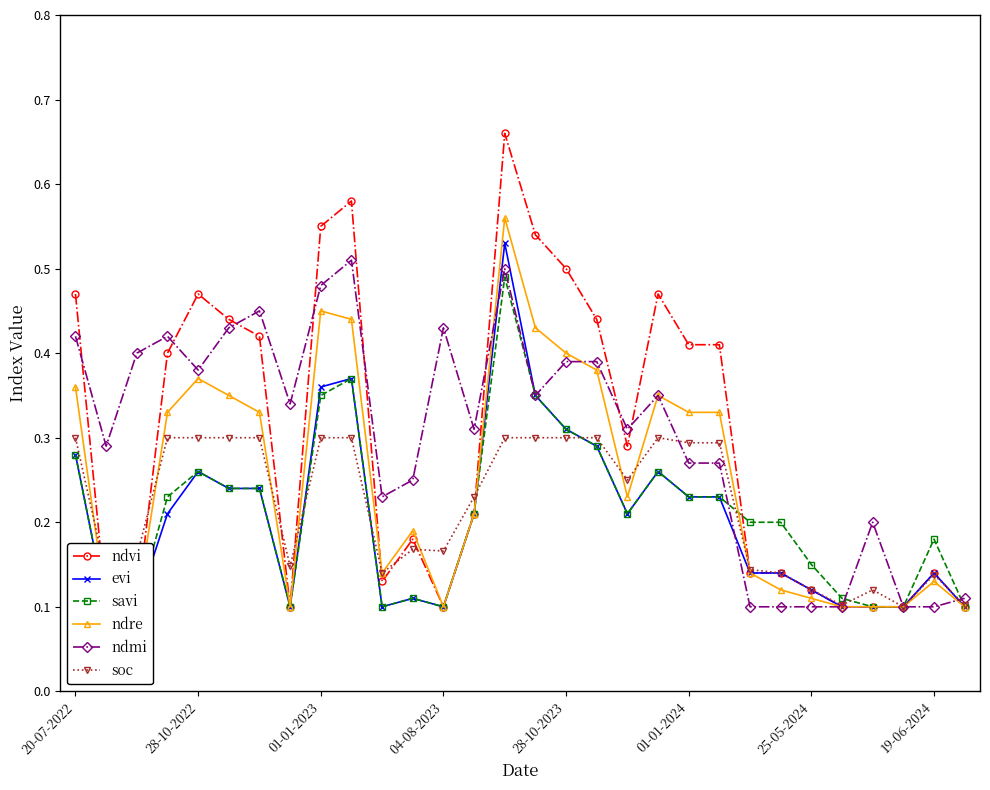

Which category has the highest value across all series?

14